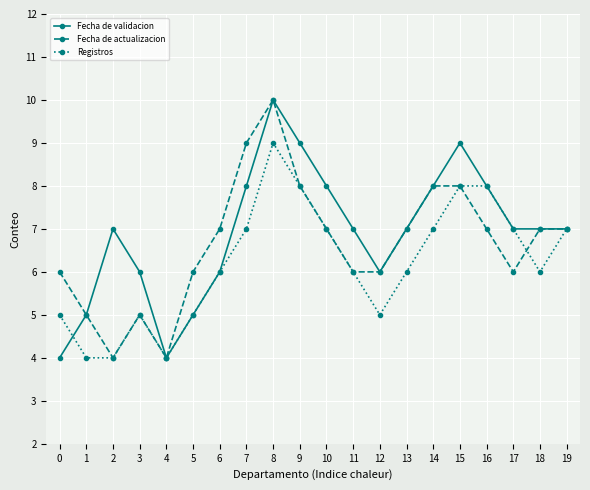

At which label does Registros reach its peak?

8